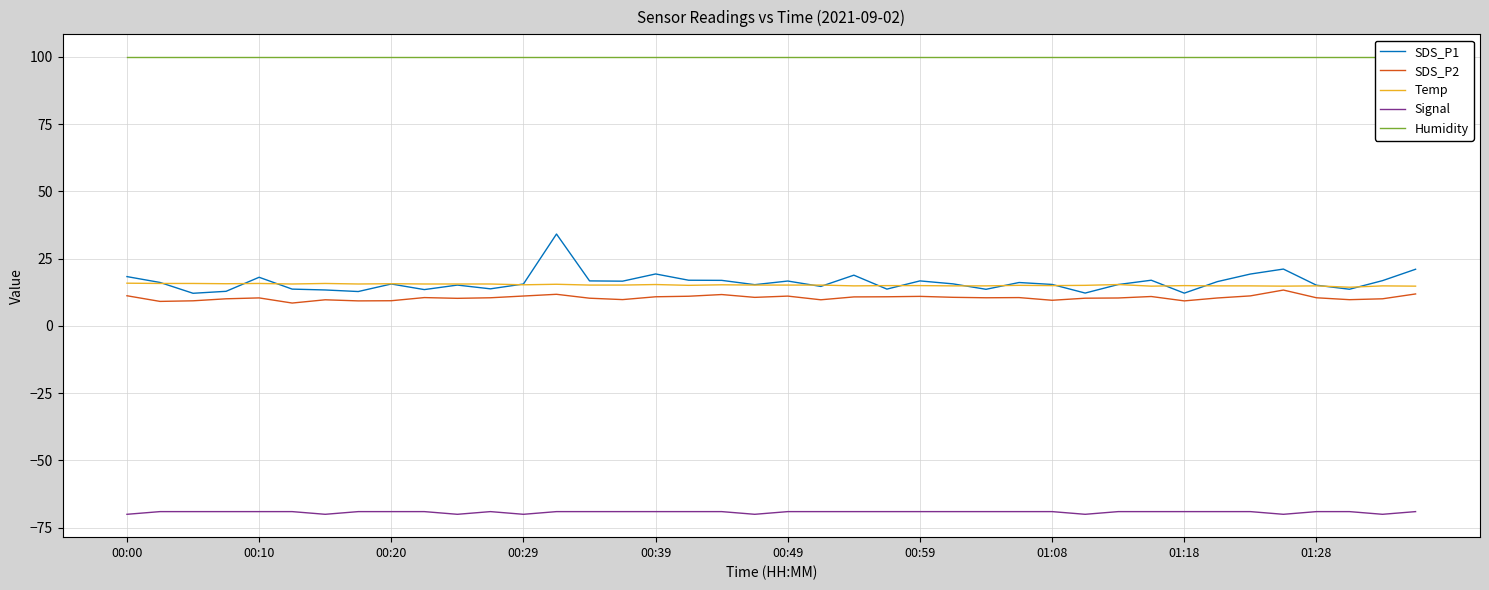

What is the lowest value of the SDS_P1 series?

12.2